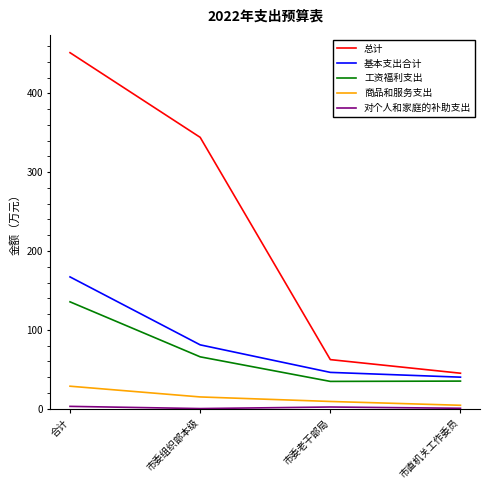

The 工资福利支出 series shows 135.6 at 合计. True or false?

True